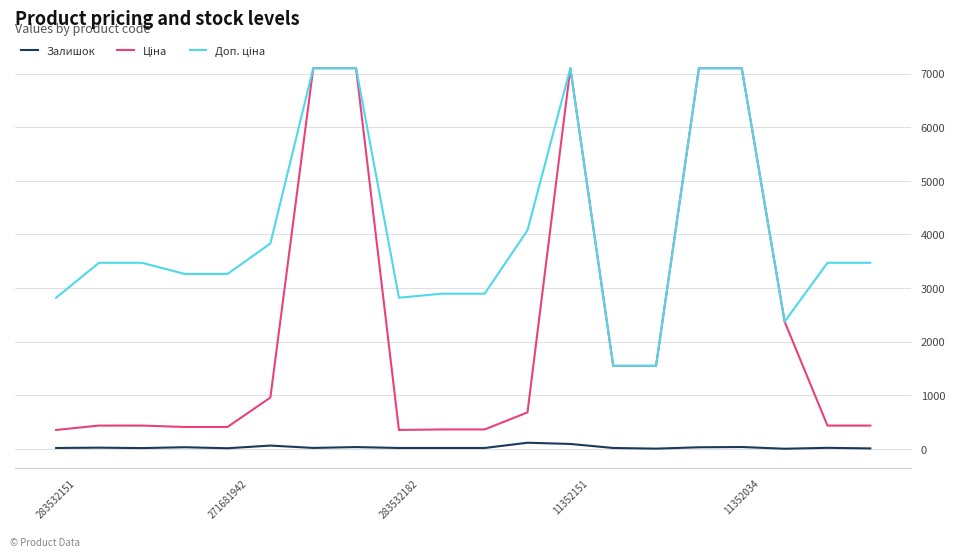

What is the maximum value shown in the chart?

7098.8